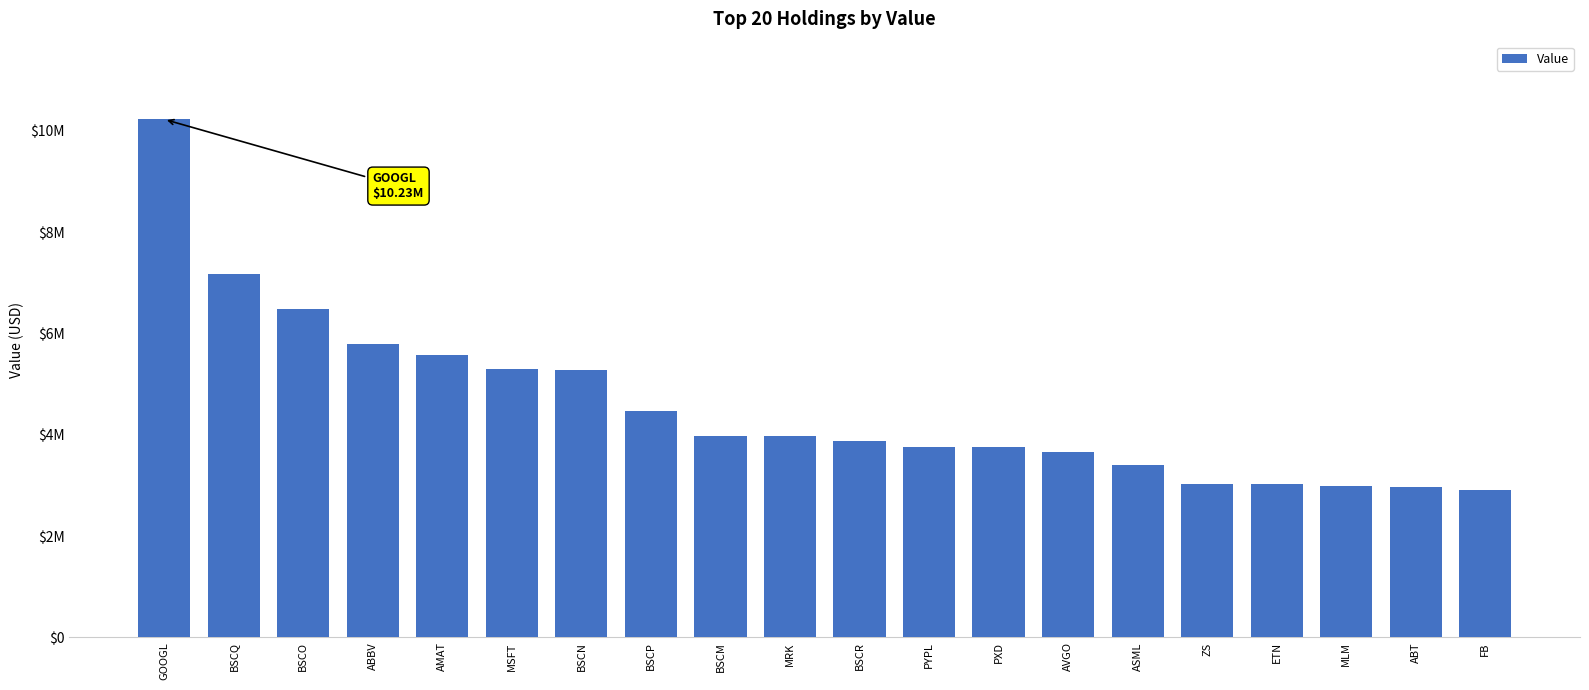

Does the chart contain any negative values?

No